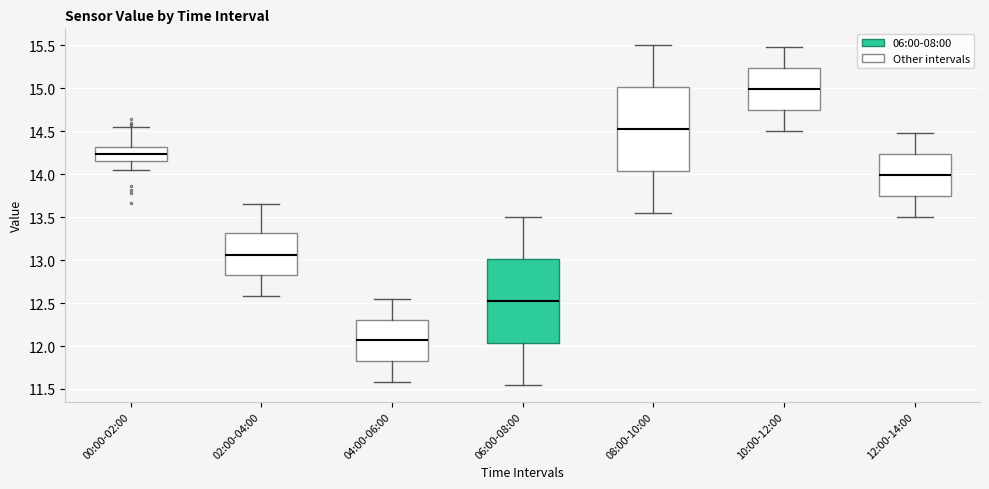

Reading left to right, transcribe this box plot: for each box, give where its median line is, the range the box spans, and where its two whiskers end, as read against the y-axis. The values are not printed on the chart, so give them approximately, as read against the axis.

00:00-02:00: median 14.25, box 14.15 to 14.30, whiskers 14.05 to 14.55
02:00-04:00: median 13.05, box 12.80 to 13.30, whiskers 12.60 to 13.65
04:00-06:00: median 12.05, box 11.80 to 12.30, whiskers 11.60 to 12.55
06:00-08:00: median 12.55, box 12.05 to 13.00, whiskers 11.55 to 13.50
08:00-10:00: median 14.55, box 14.05 to 15.00, whiskers 13.55 to 15.50
10:00-12:00: median 15.00, box 14.75 to 15.25, whiskers 14.50 to 15.50
12:00-14:00: median 14.00, box 13.75 to 14.25, whiskers 13.50 to 14.50